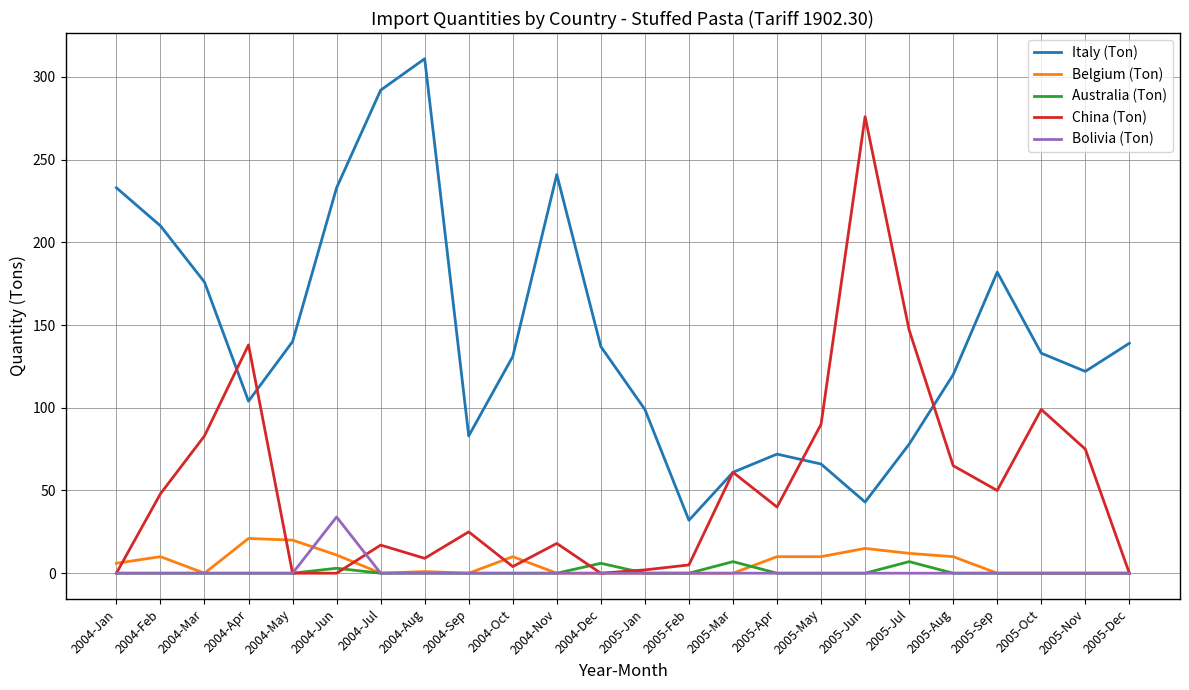

Is the value of Australia (Ton) at 2005-Nov greater than the value of Italy (Ton) at 2005-Dec?

No